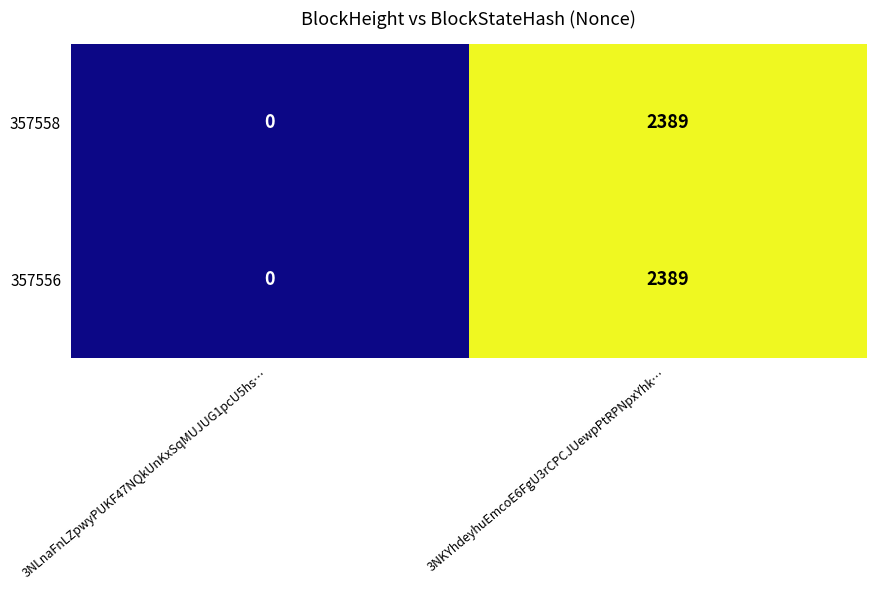

Rank the categories by 357558 value from highest to lowest.

3NKYhdeyhuEmcoE6FgU3rCPCJUewpPtRPNpxYhk…, 3NLnaFnLZpwyPUKF47NQkUnKxSqMUJUG1pcU5hs…